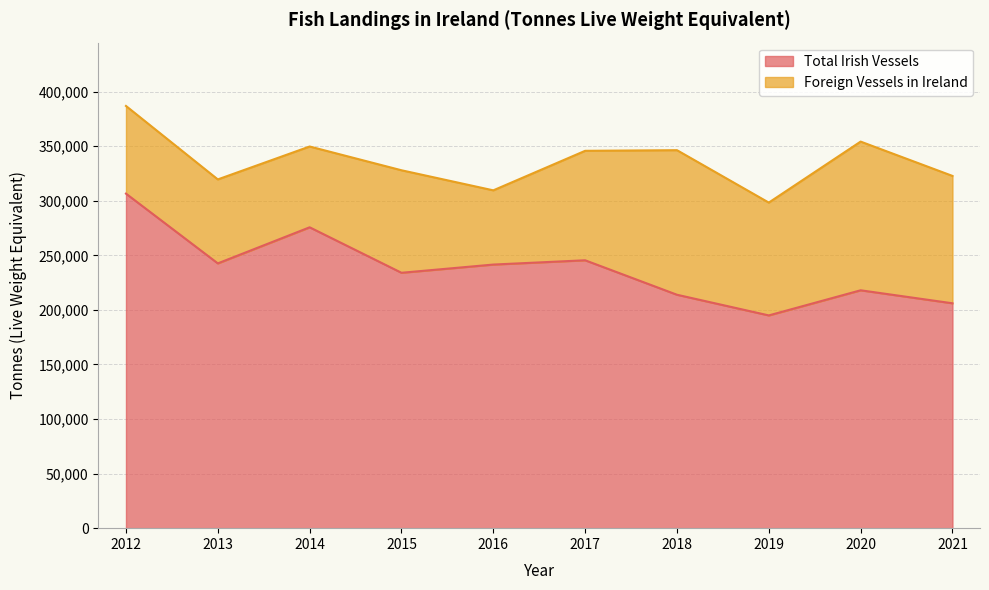

Does the chart have visible grid lines?

Yes